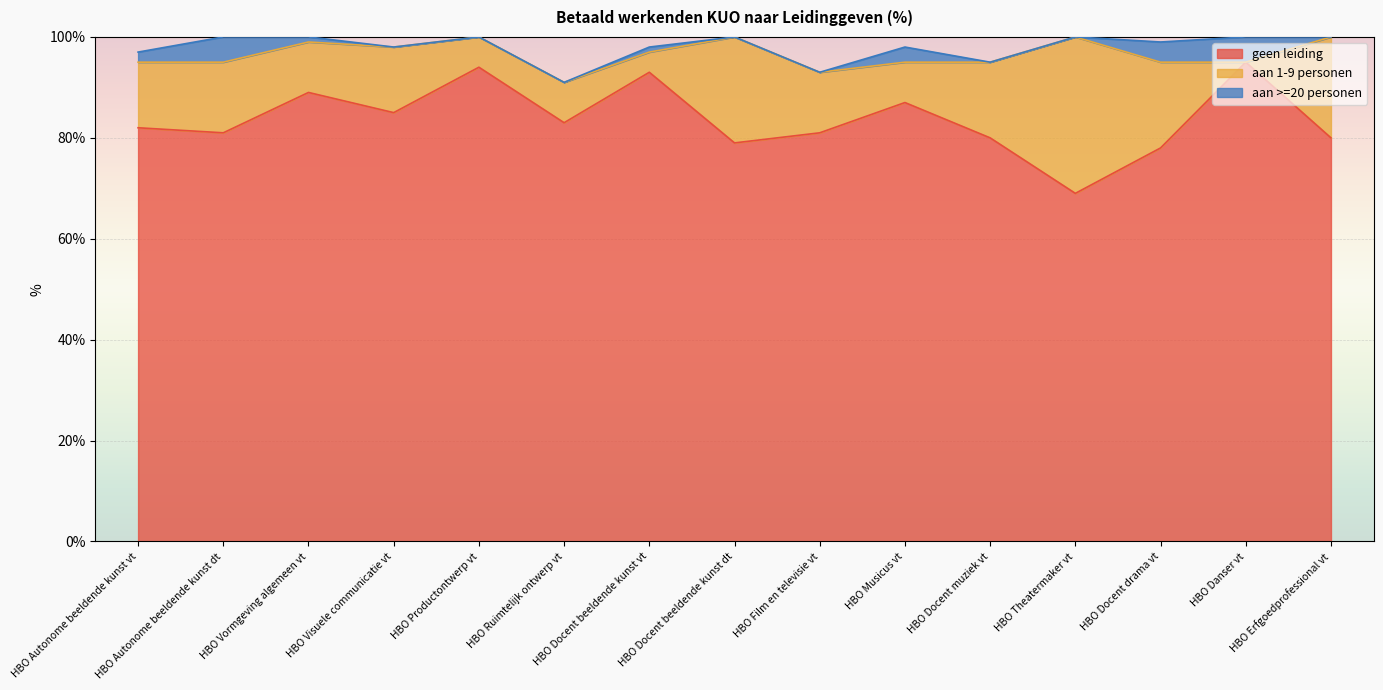

List the labels in order of geen leiding value, largest first.

HBO Danser vt, HBO Productontwerp vt, HBO Docent beeldende kunst vt, HBO Vormgeving algemeen vt, HBO Musicus vt, HBO Visuele communicatie vt, HBO Ruimtelijk ontwerp vt, HBO Autonome beeldende kunst vt, HBO Autonome beeldende kunst dt, HBO Film en televisie vt, HBO Docent muziek vt, HBO Erfgoedprofessional vt, HBO Docent beeldende kunst dt, HBO Docent drama vt, HBO Theatermaker vt